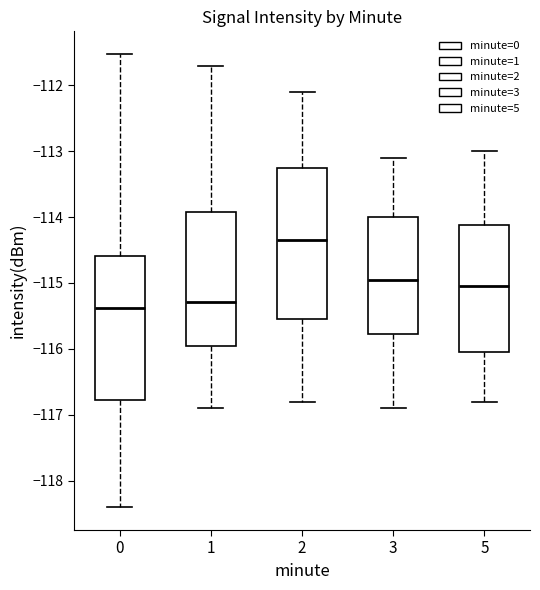

Where is the lower edge of the box at x = 3 on the y-axis? The values are not printed on the chart, so give them approximately, as read against the axis.

-115.8